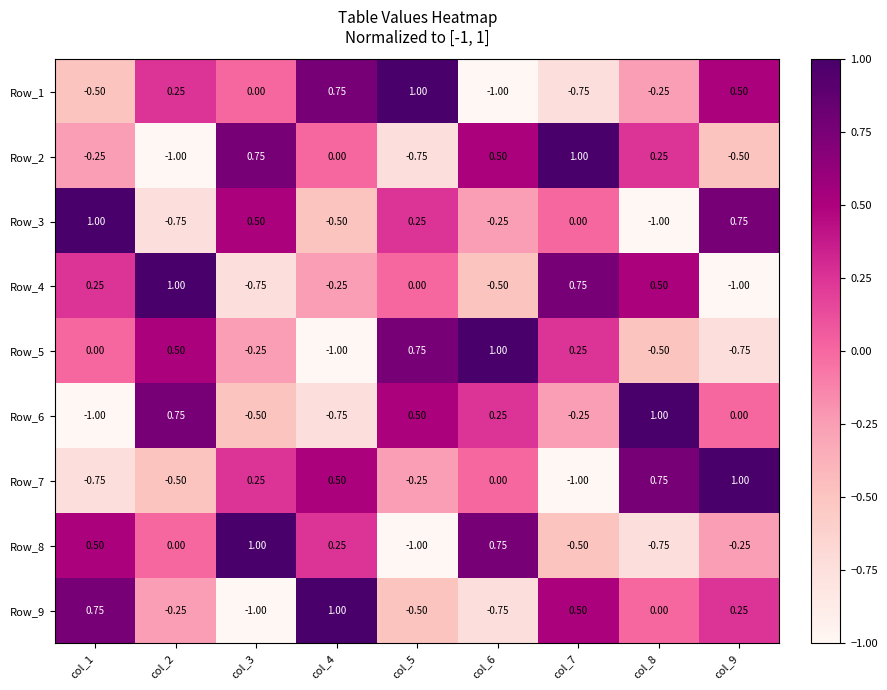

Is the value of Row_8 at col_9 greater than the value of Row_9 at col_1?

No